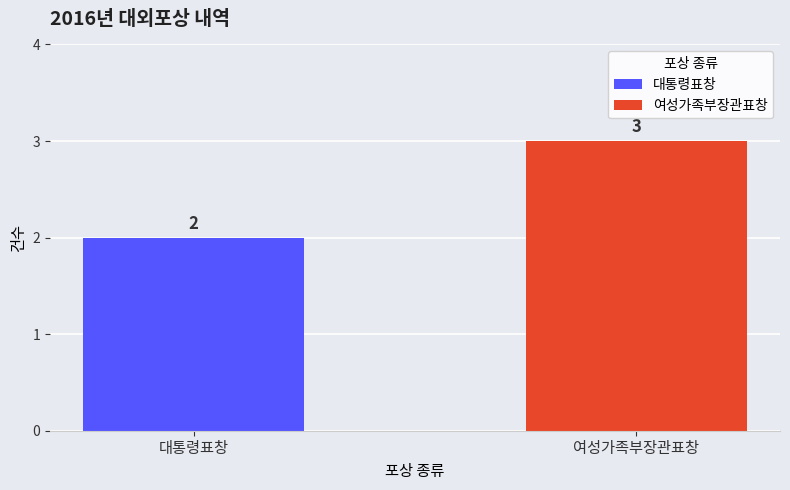

What is the label of the 1st bar from the left?

대통령표창